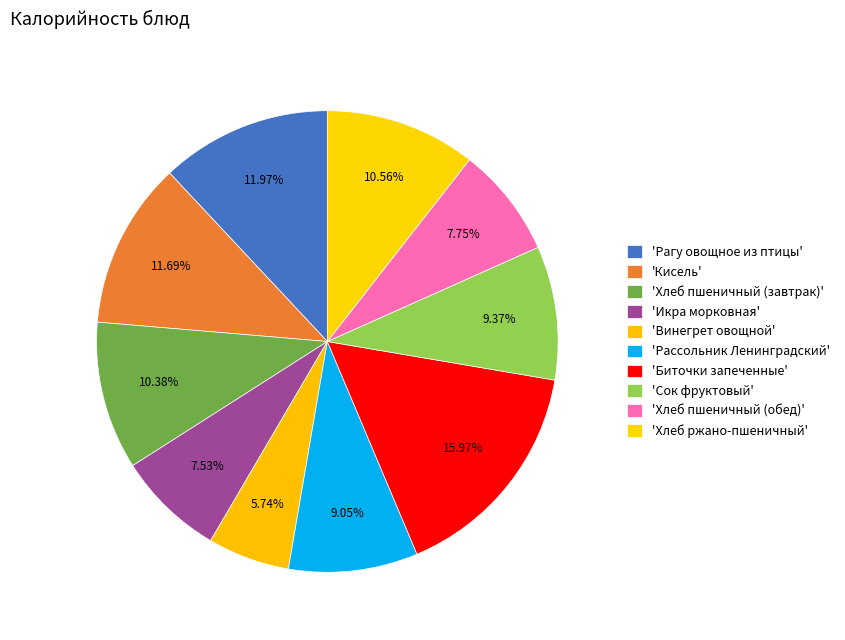

To the nearest percent, what is the average slice percentage?

10%